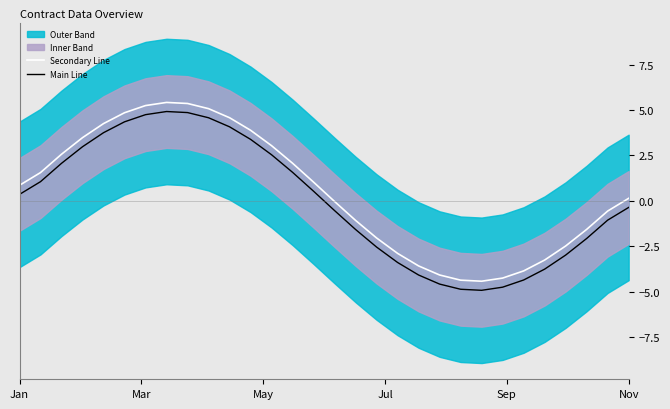

What is the maximum value for Secondary Line?

5.4